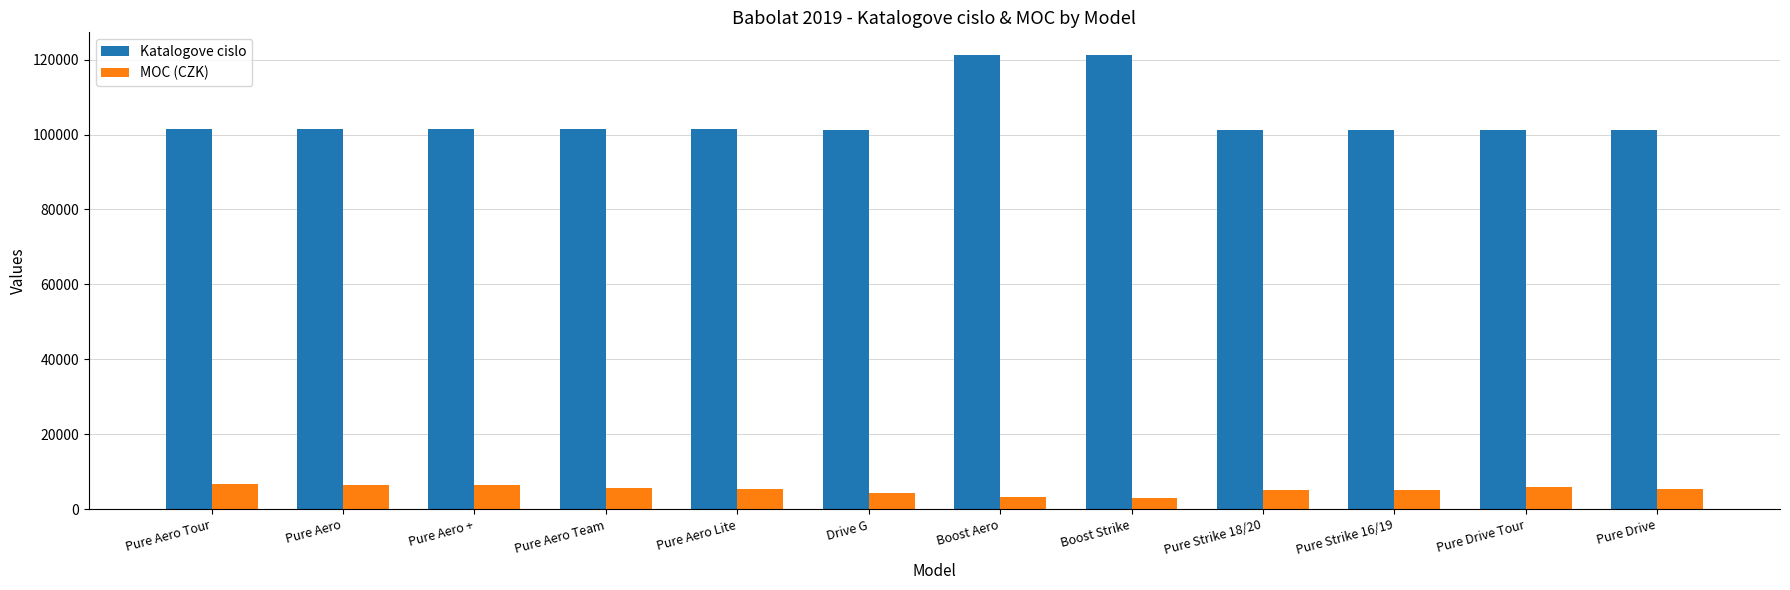

Which series has the largest total across all categories?

Katalogove cislo